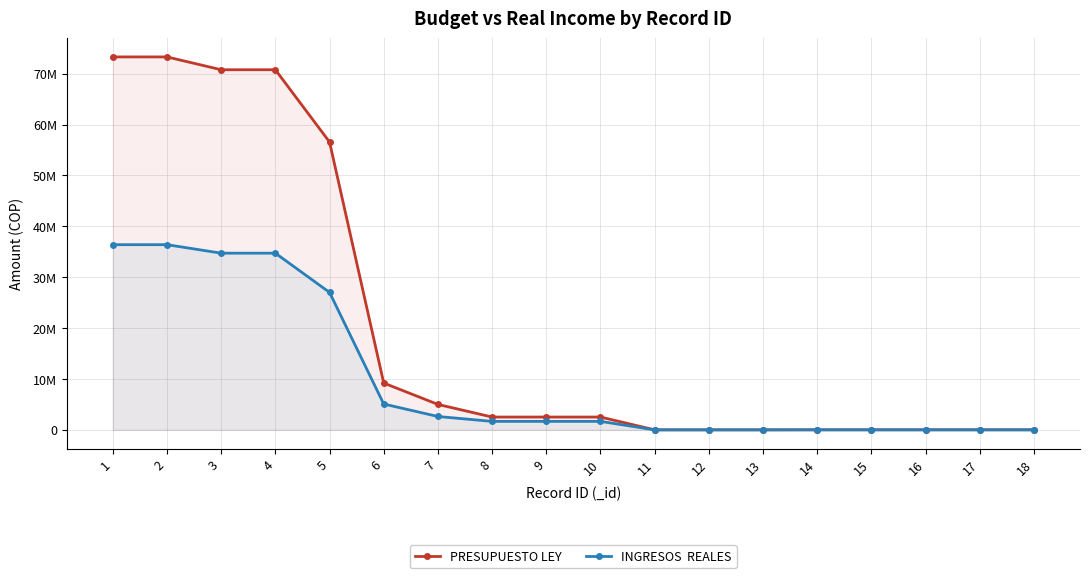

How many positive values does the PRESUPUESTO LEY series have?

15